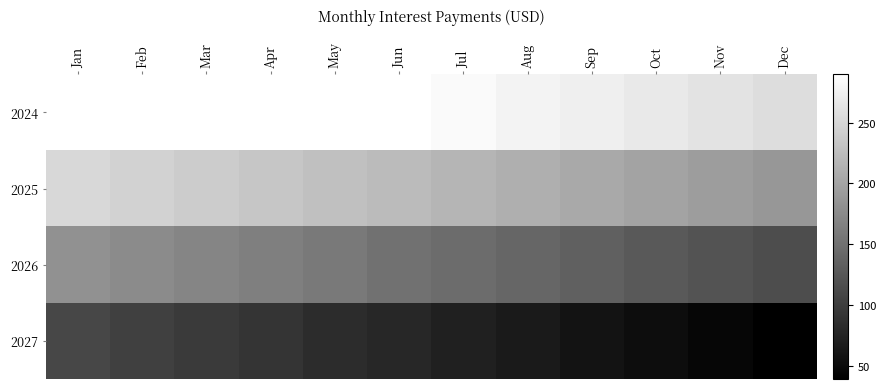

Is the value of 2027 at Aug greater than the value of 2024 at Jan?

No